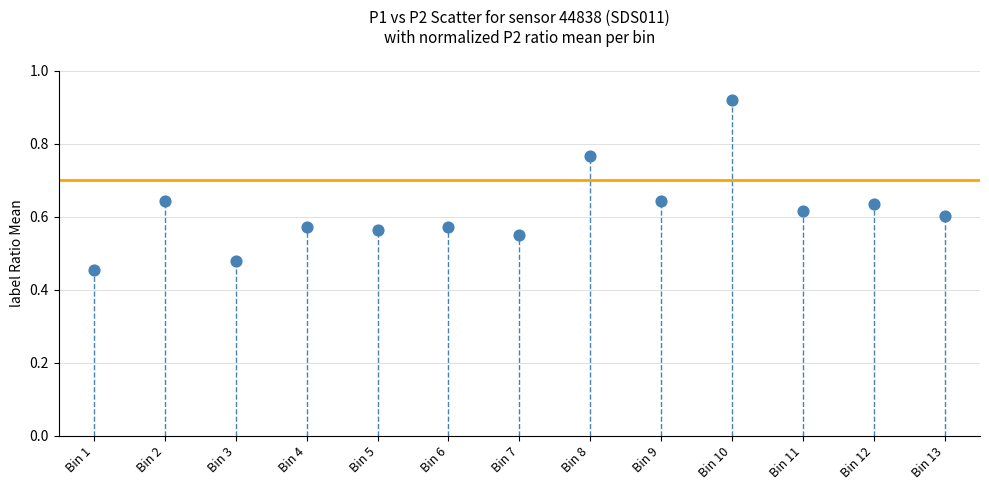

Count the number of points in this scatter plot.

13